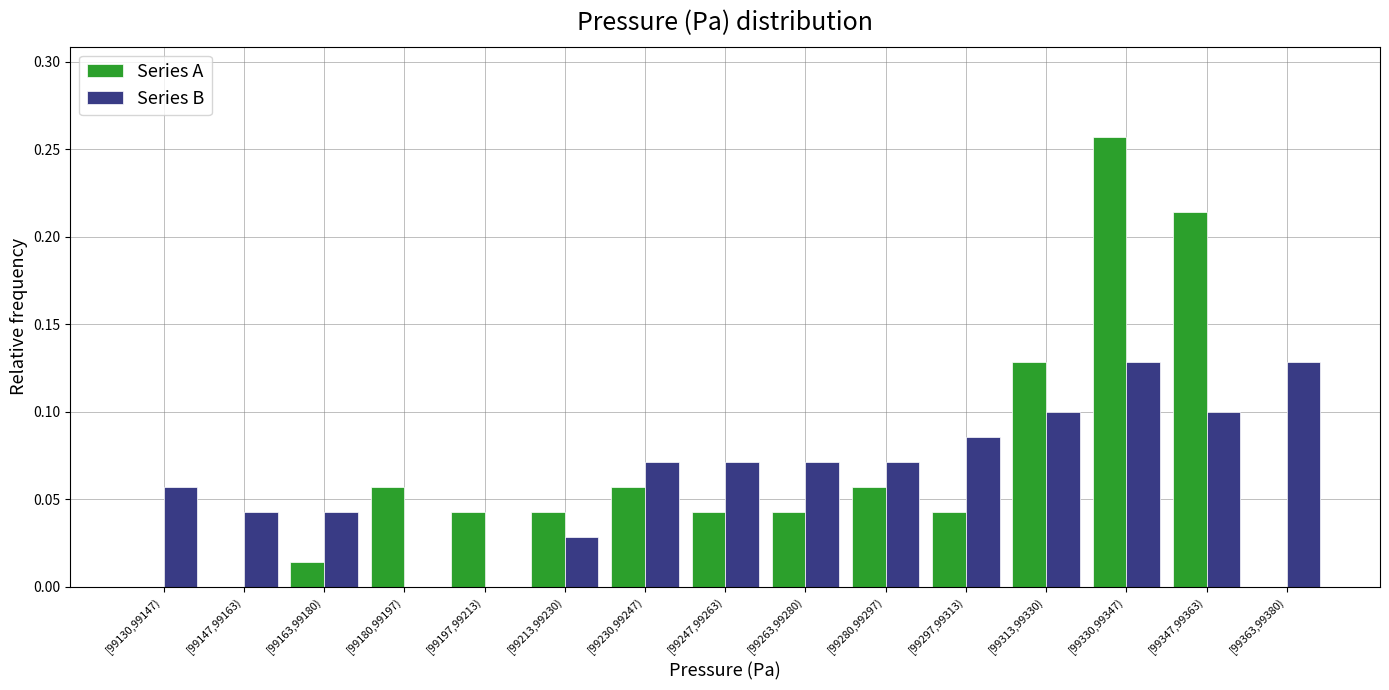

Is it true that Series B equals 0.0 at [99280,99297)?

False